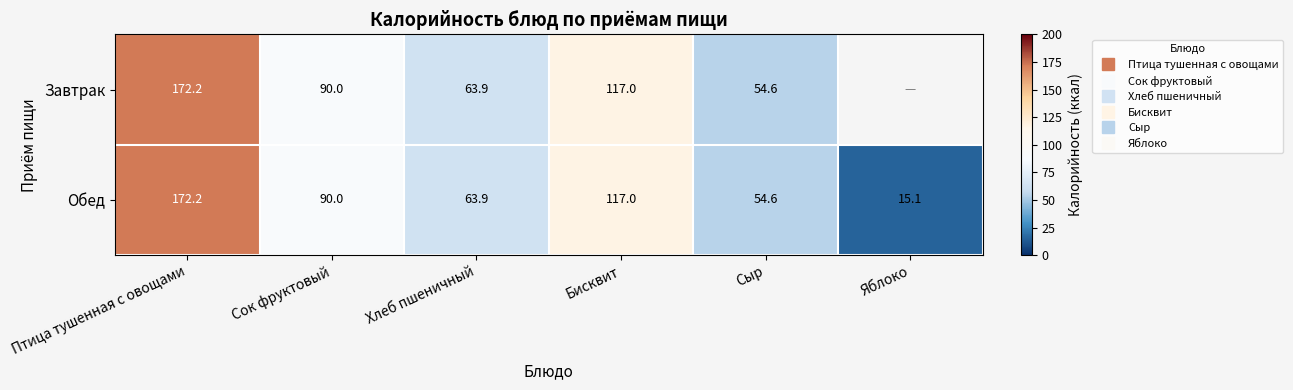

The Обед series shows 172.2 at Птица тушенная с овощами. True or false?

True